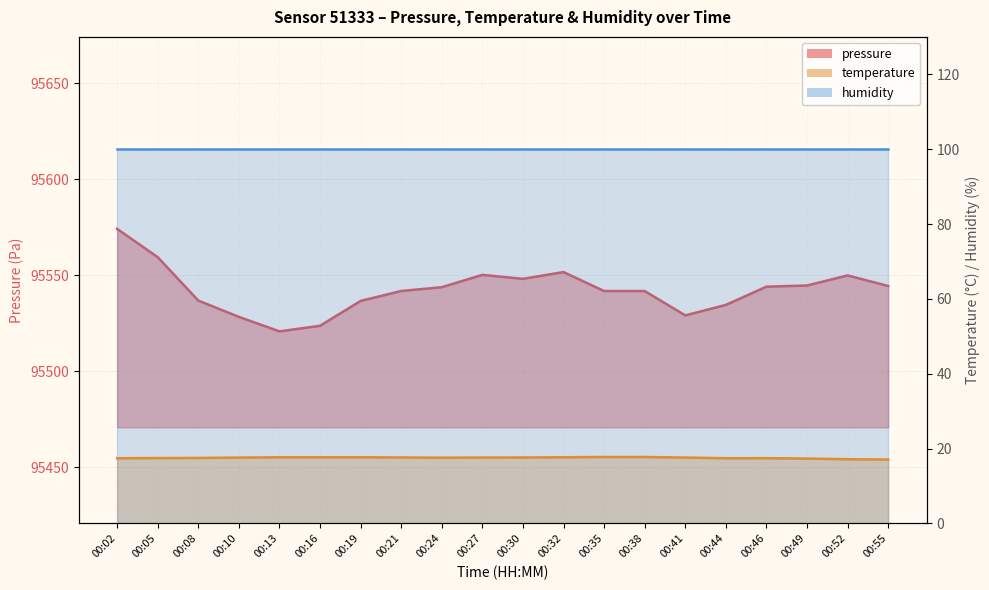

True or false: pressure and temperature intersect in this chart.

False